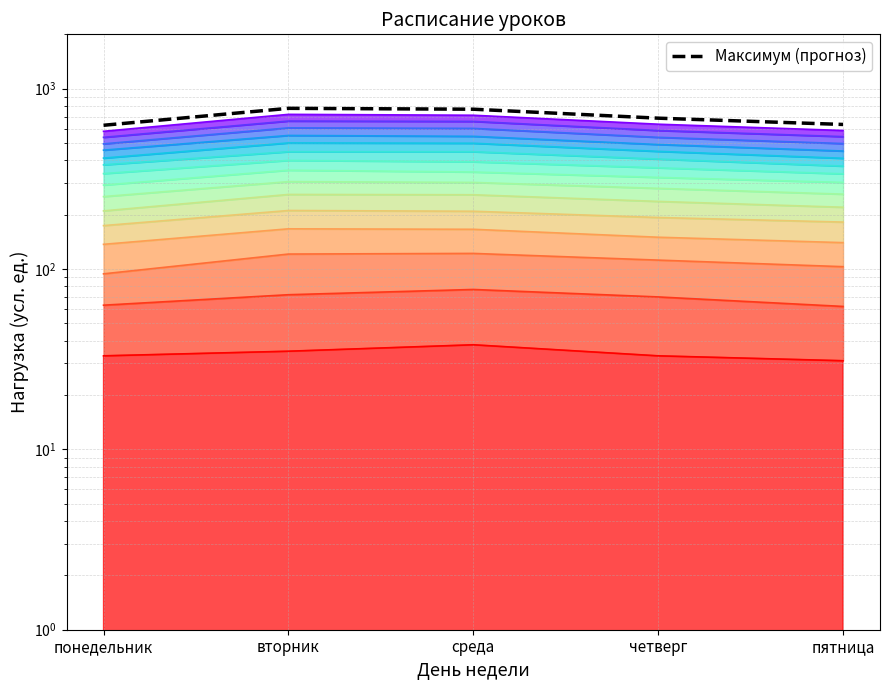

Which has a higher value, среда or четверг?

среда